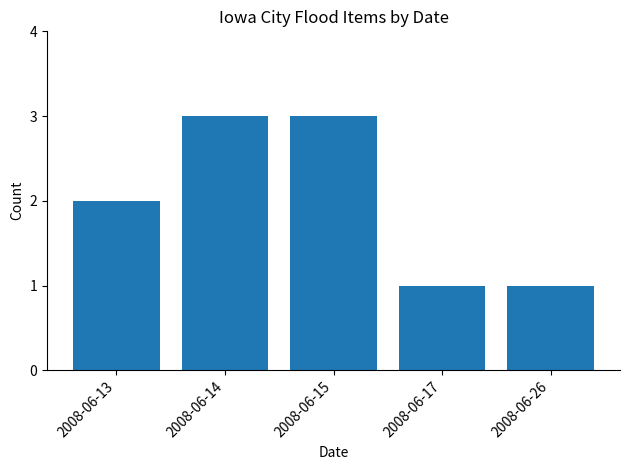

What is the value of the 4th bar from the left?

1